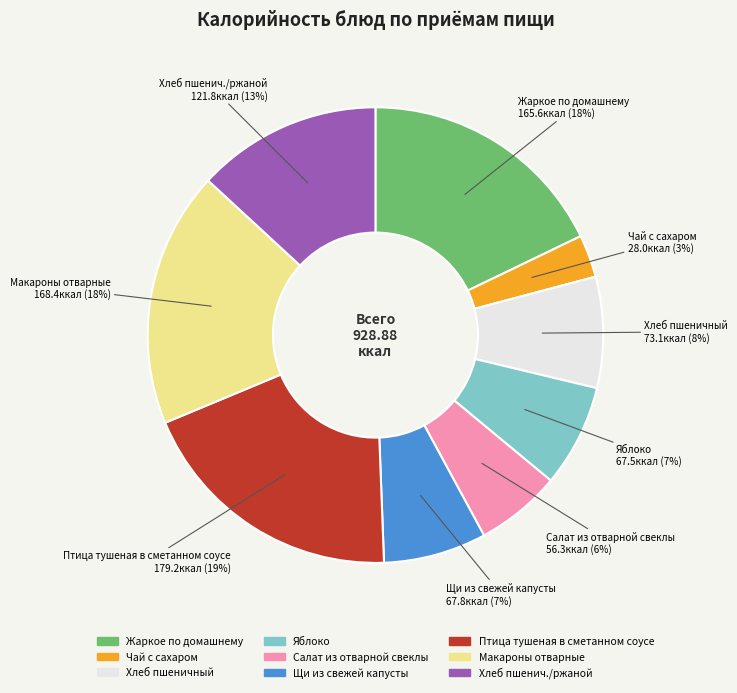

To the nearest percent, what is the difference between the Хлеб пшенич./ржаной and Жаркое по домашнему slice percentages?

5%